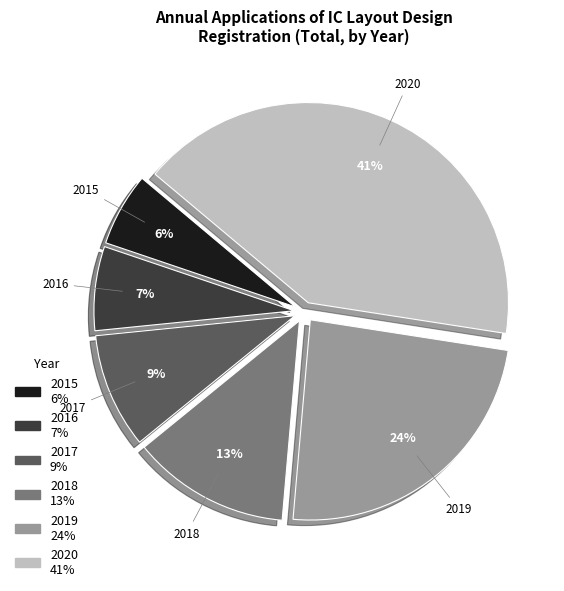

Is the sum of 2015 and 2017 greater than half?

No